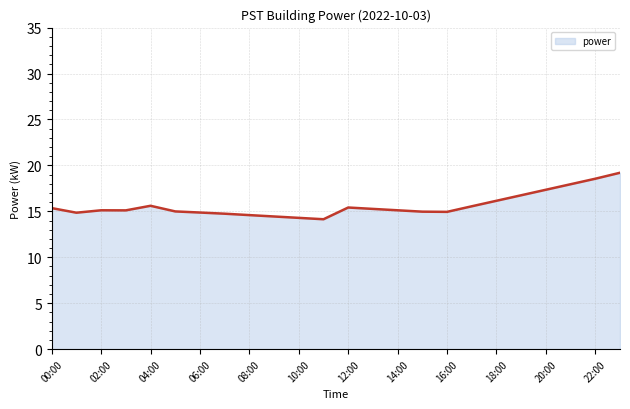

How many categories are shown in the chart?

24